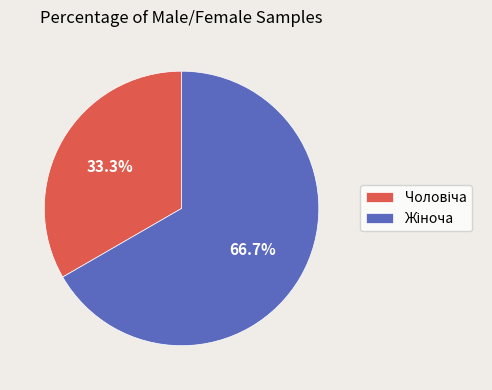

To the nearest percent, what portion does Чоловіча represent?

33%